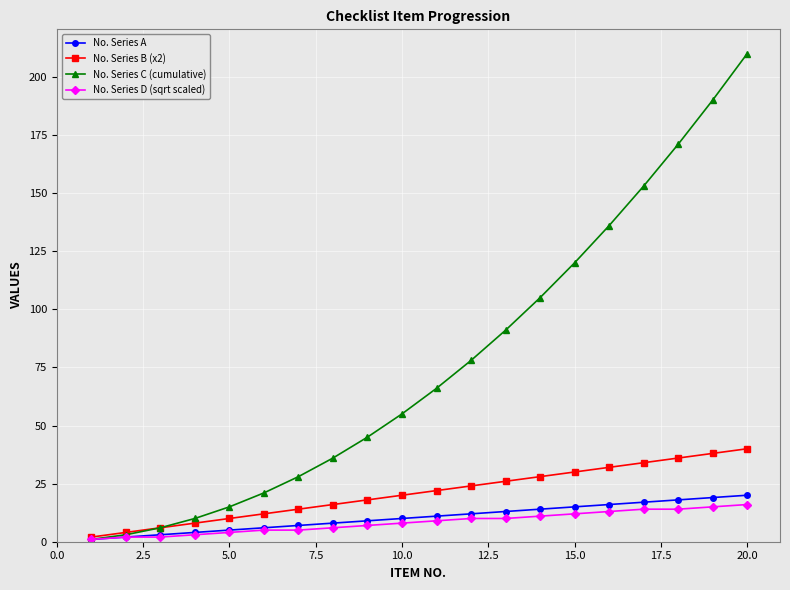

True or false: No. Series C (cumulative) has more than 2 interior local peaks.

False